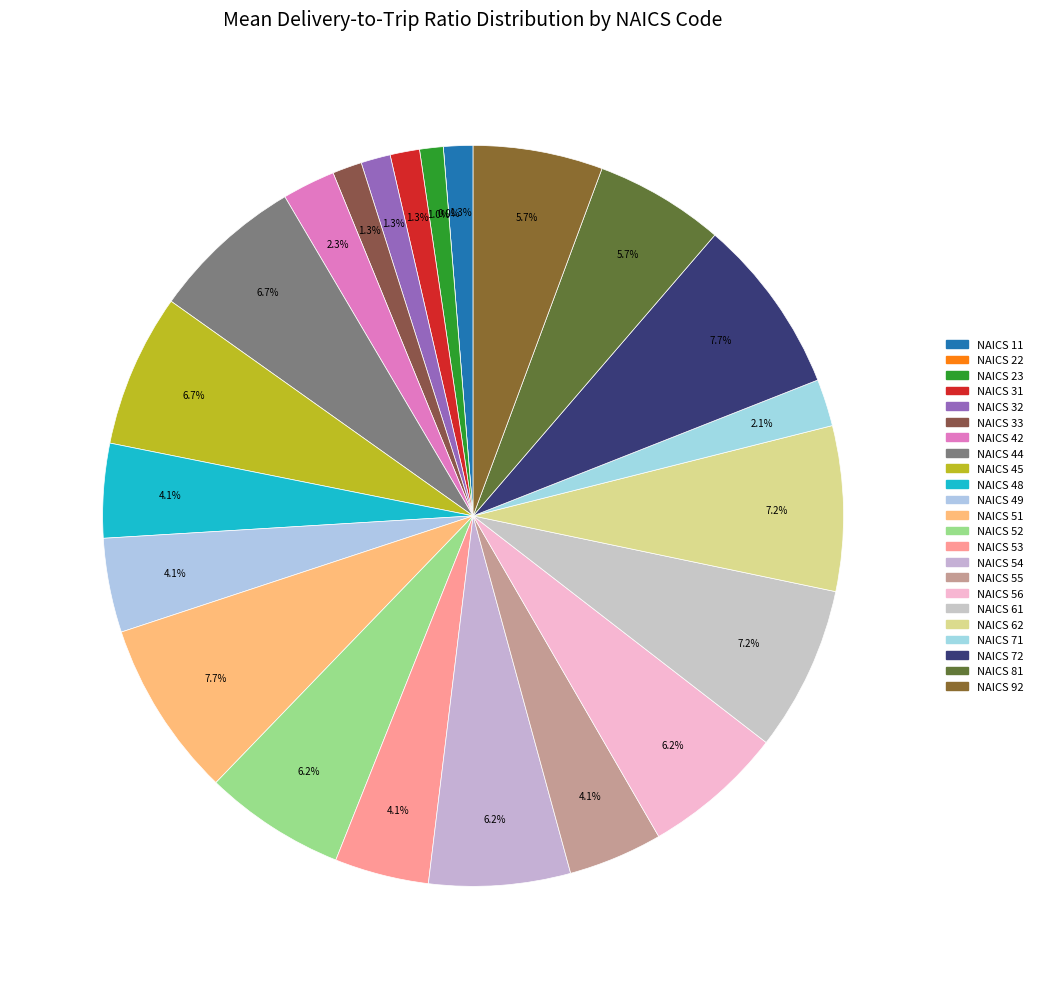

What is the change in value from 51 to 62?

-0.1